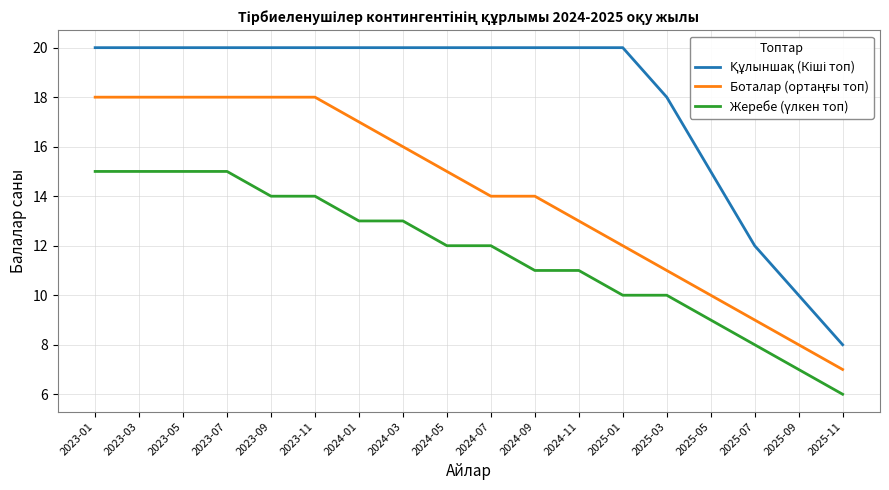

What position from the left is 2024-03?

8